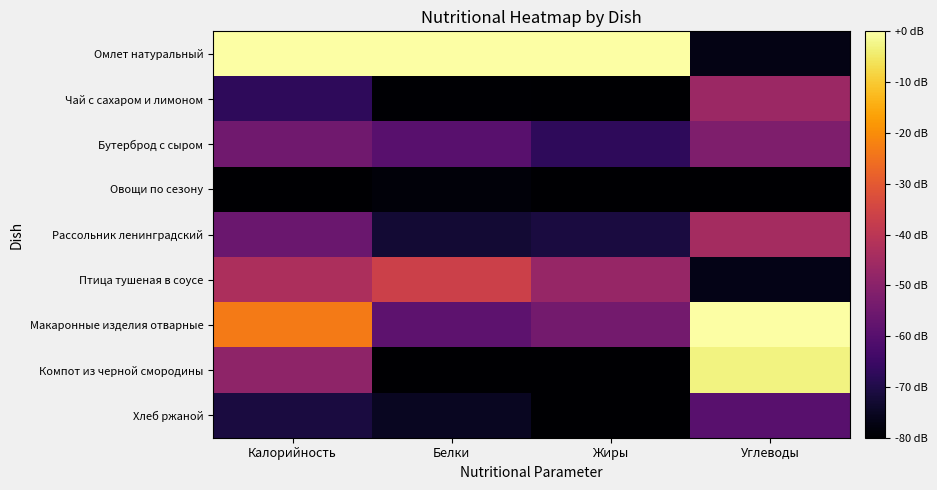

At Белки, list the series in order from smallest to largest.

Компот из черной смородины, Чай с сахаром и лимоном, Овощи по сезону, Хлеб ржаной, Рассольник ленинградский, Бутерброд с сыром, Макаронные изделия отварные, Птица тушеная в соусе, Омлет натуральный